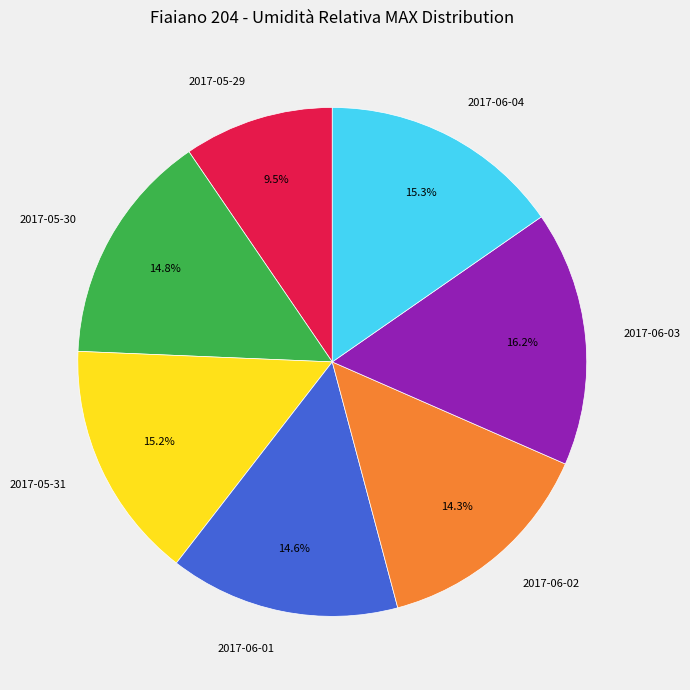

True or false: 2017-06-04 accounts for 7% of the total.

False